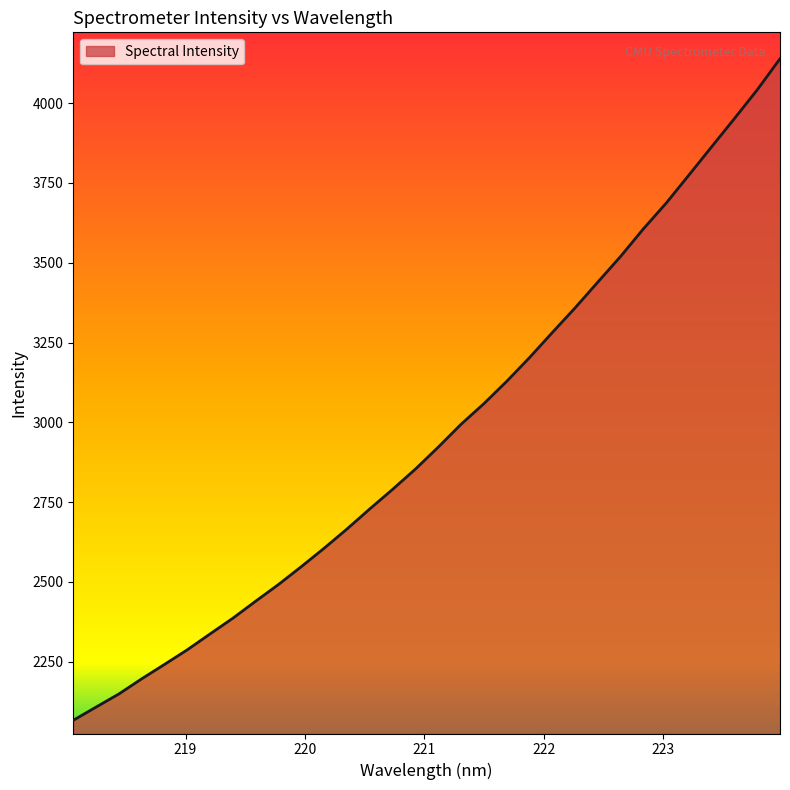

What is the minimum value shown in the chart?

2066.7